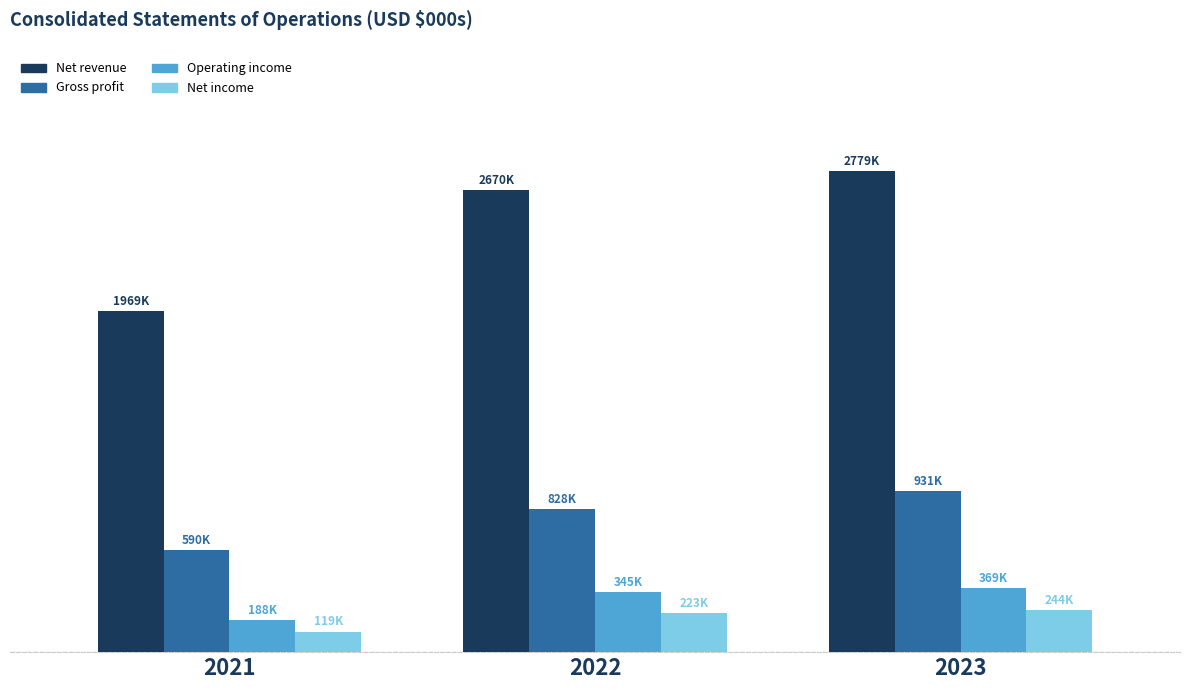

What is the highest value of the Gross profit series?

930700